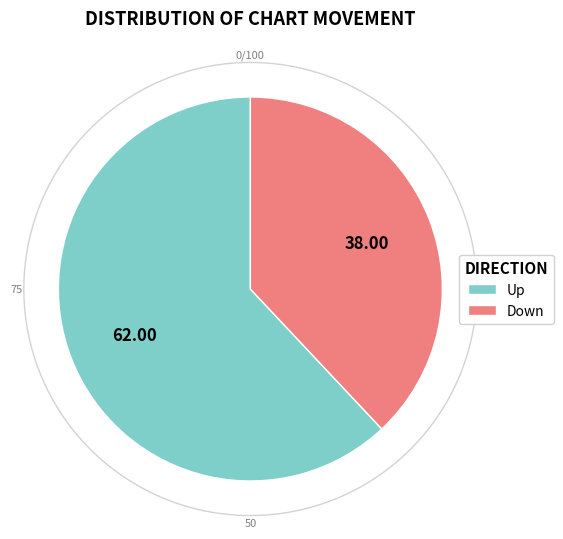

Approximately how many times larger is the value at down compared to up?

0.6